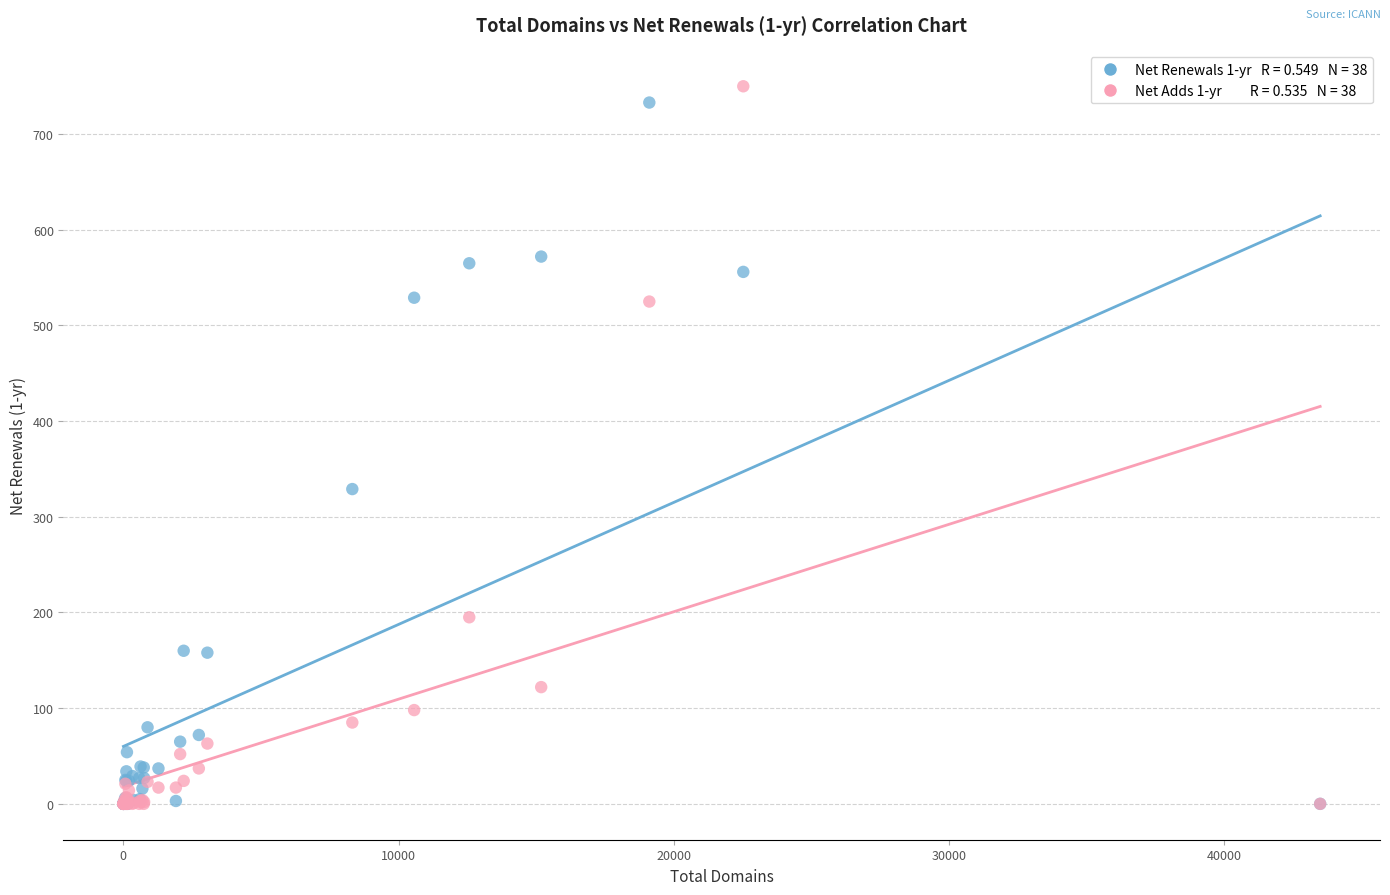

Across all series, what Y value is closest to 375?

329